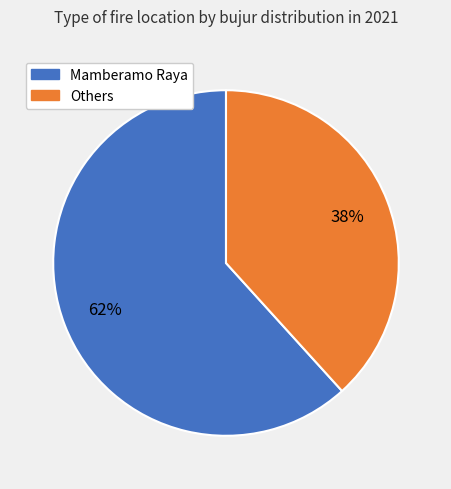

To the nearest percent, what is the average slice percentage?

50%